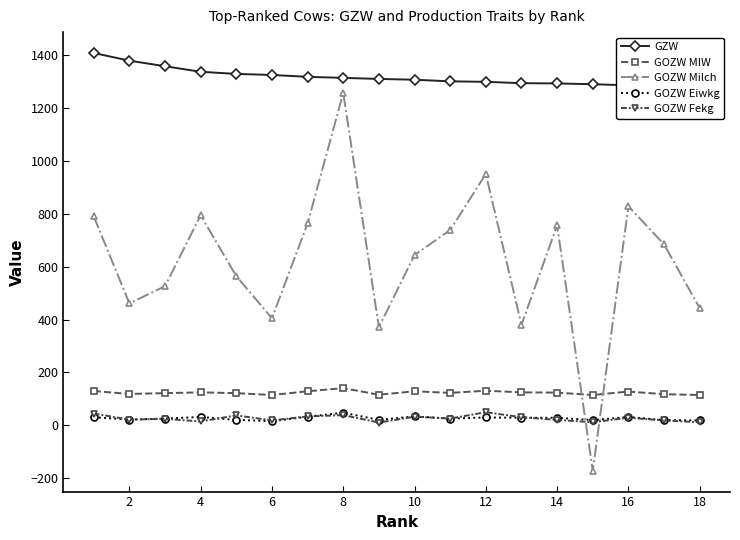

In GOZW Milch, how many points are higher than both neighbors (excluding endpoints)?

5